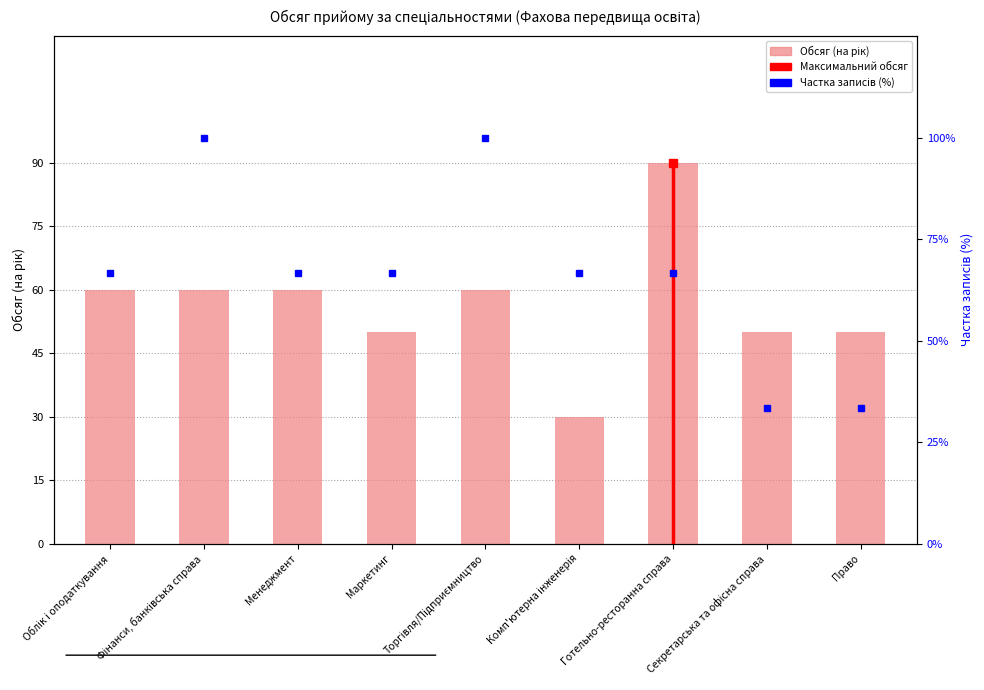

Which series has the widest spread of values?

Частка записів (%)